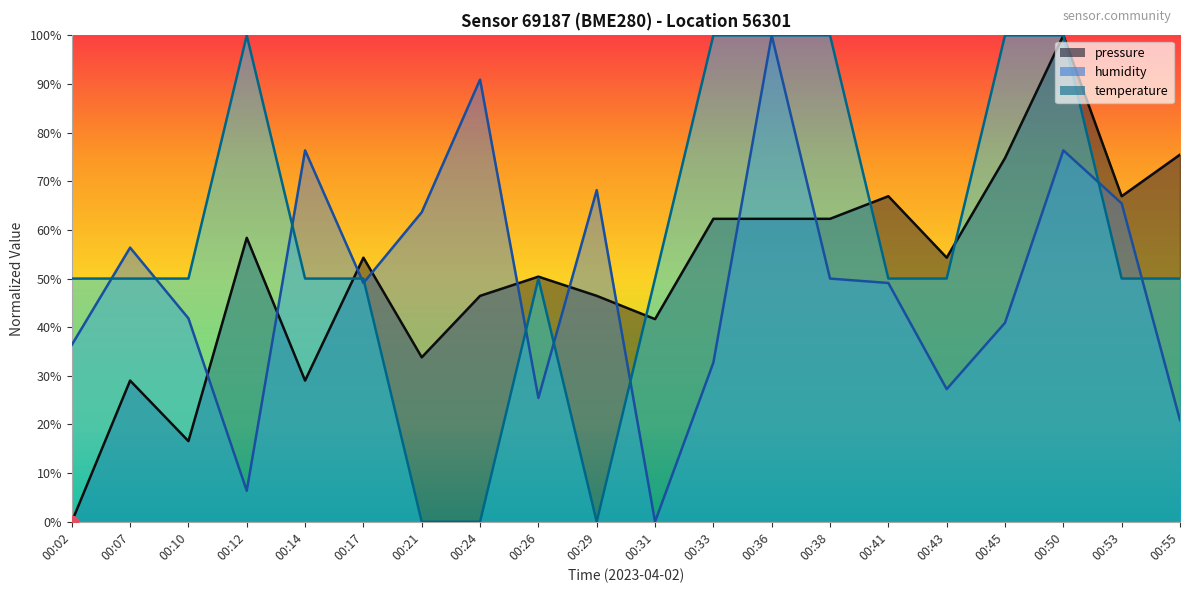

What are all the series names shown in the legend?

pressure, humidity, temperature